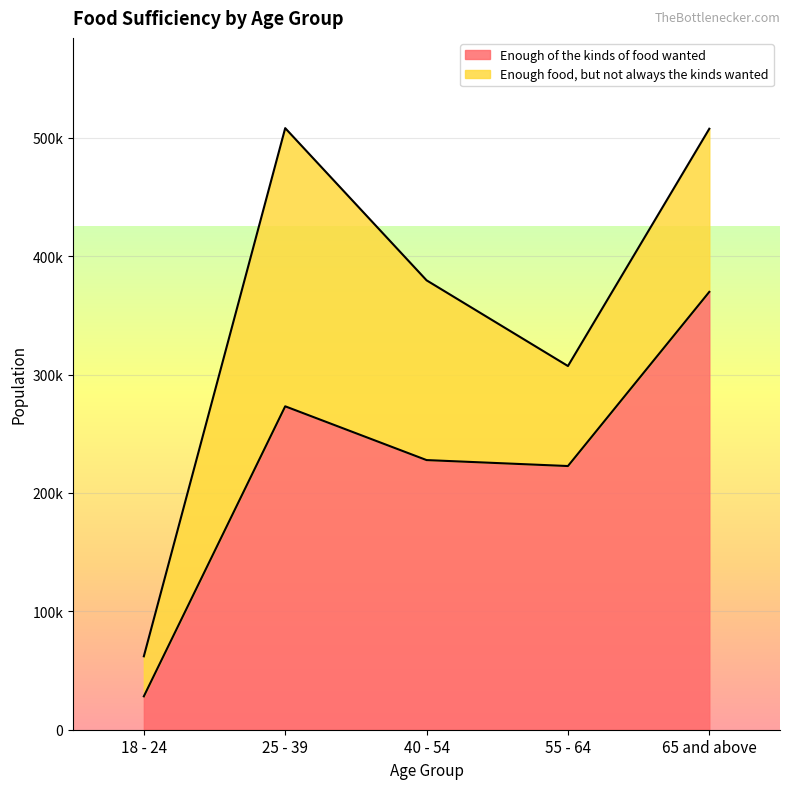

What is the difference between the maximum and minimum values?

341605